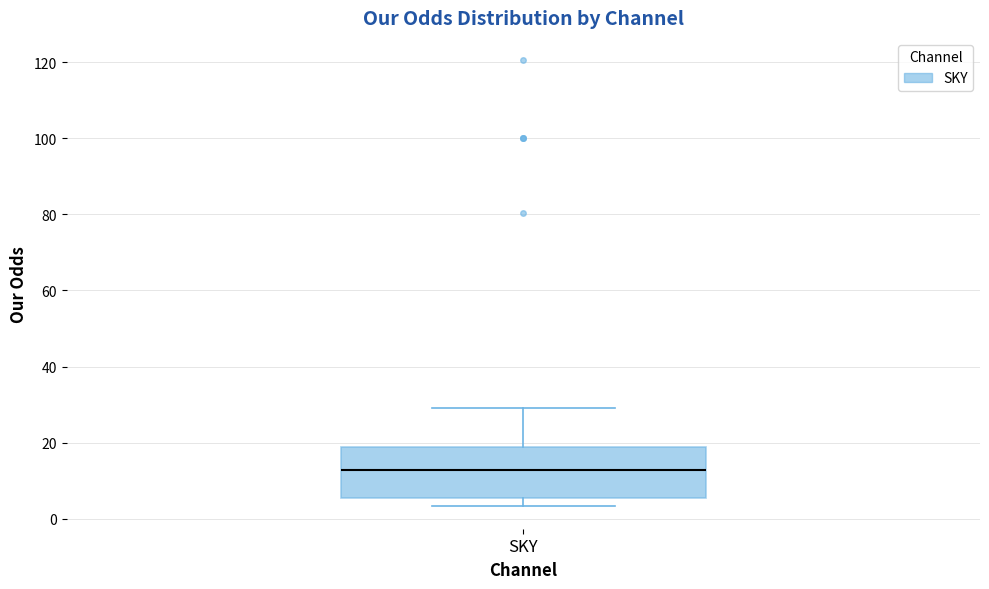

Read this box plot against the y-axis: the position of the median line, the range covered by the box, and the ends of both whiskers. The values are not printed on the chart, so give them approximately, as read against the axis.

median 12, box 6 to 18, whiskers 4 to 30